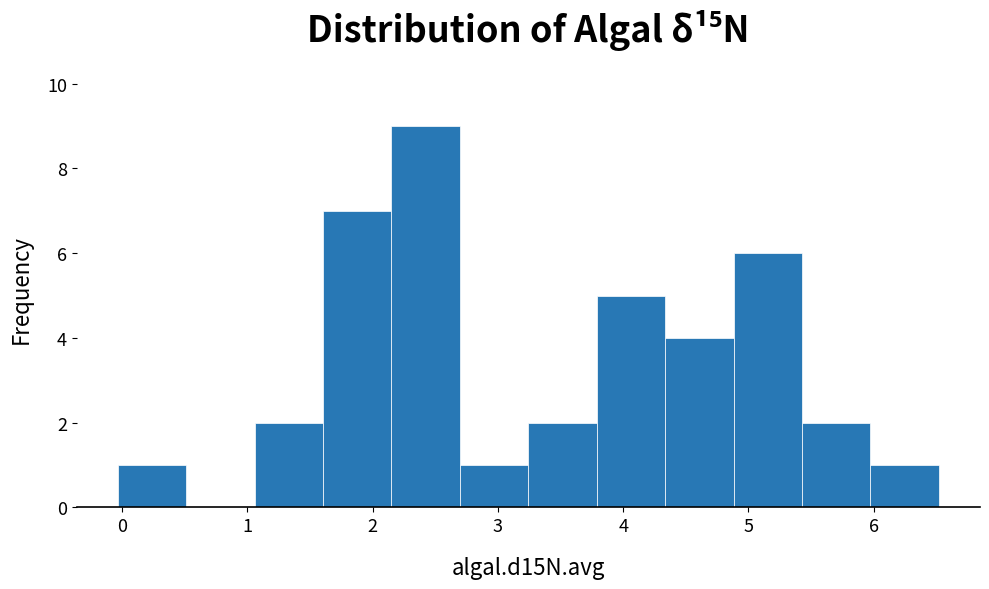

Reading left to right, transcribe this chart: for each bar, give the range it covers on the x-axis and its height. Neither the bar edges nor the heights are printed on the chart, so give them approximately, as read against the axes.

0.0 to 0.5: 1
0.5 to 1.1: 0
1.1 to 1.6: 2
1.6 to 2.2: 7
2.2 to 2.7: 9
2.7 to 3.2: 1
3.2 to 3.8: 2
3.8 to 4.3: 5
4.3 to 4.9: 4
4.9 to 5.4: 6
5.4 to 6.0: 2
6.0 to 6.5: 1